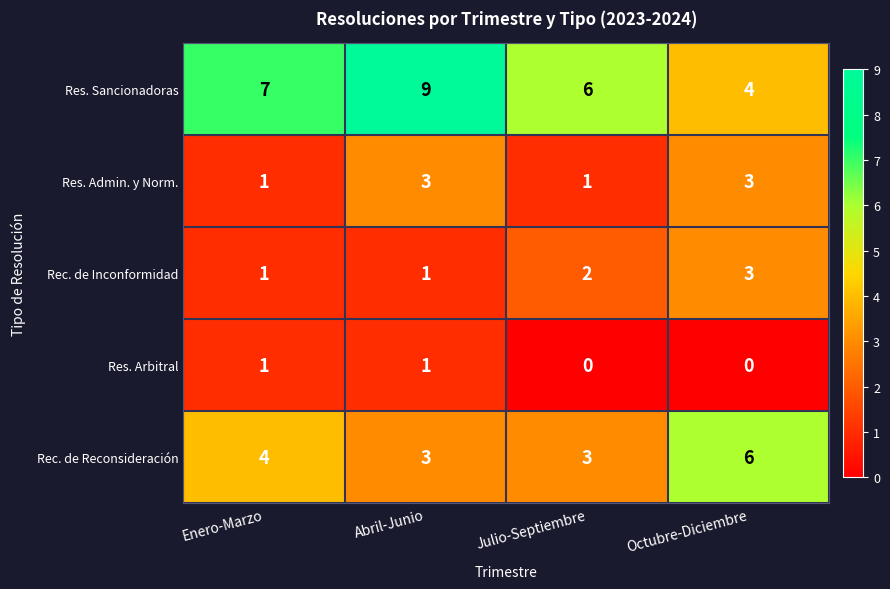

True or false: Rec. de Reconsideración has a value of 4 at Enero-Marzo.

True